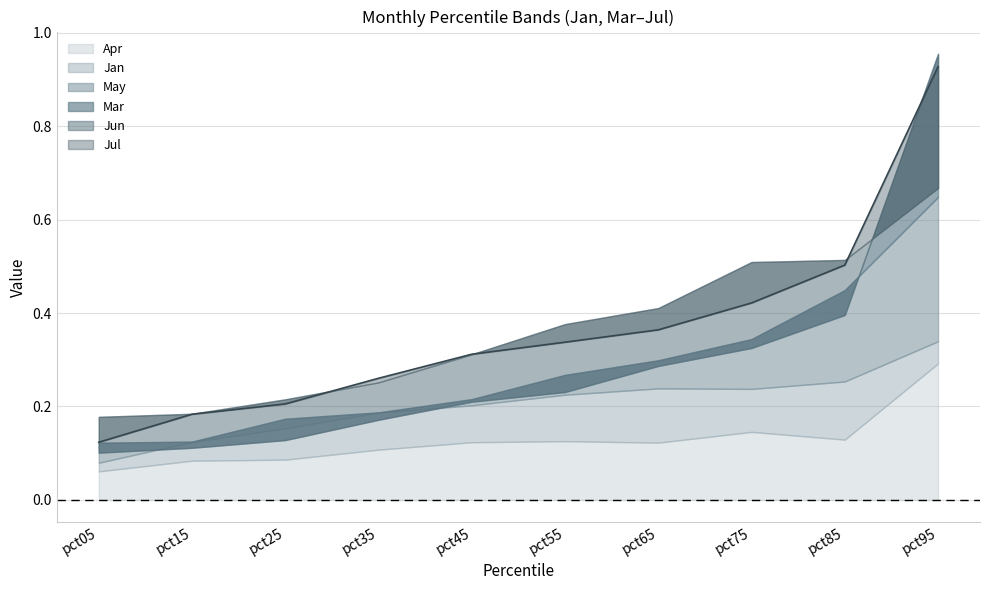

What is the average value of the May series?

0.3